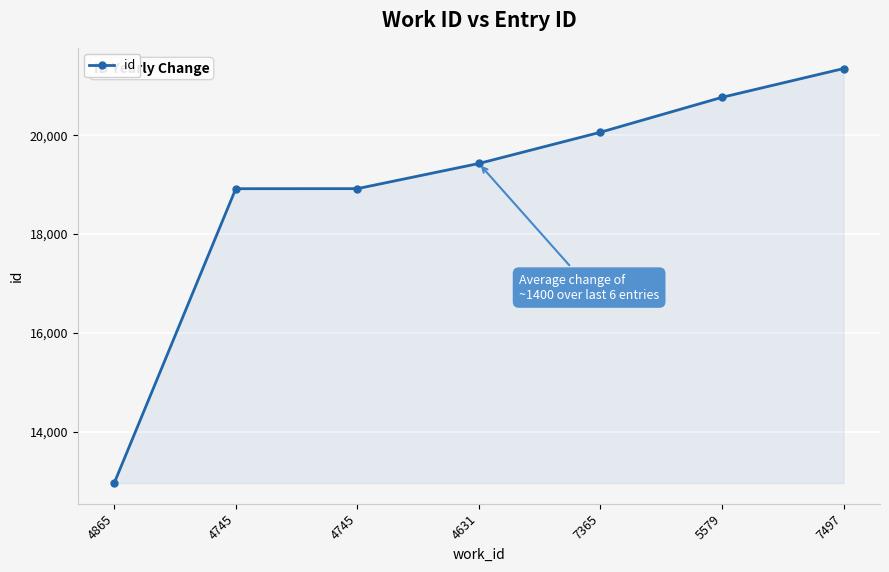

Count the number of data series in this chart.

1